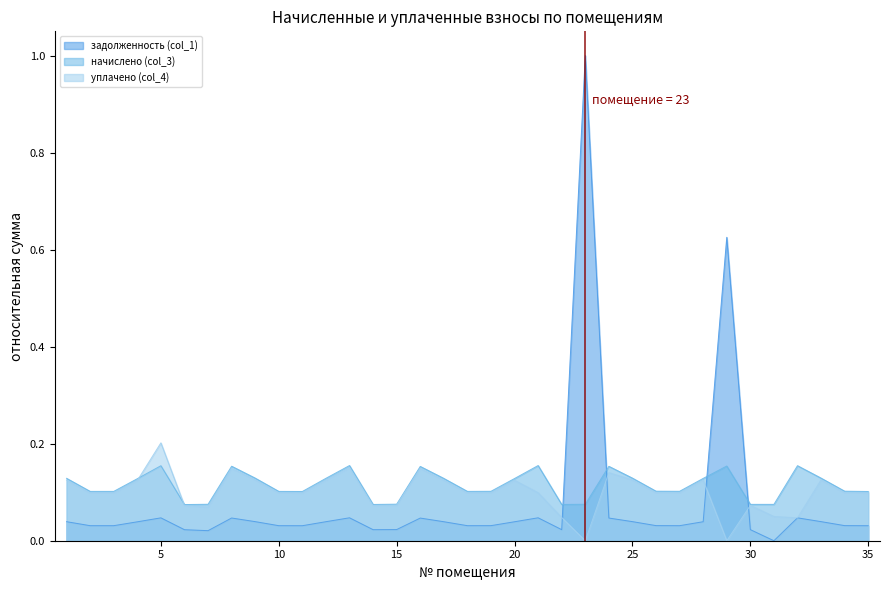

At 13, list the series in order from smallest to largest.

задолженность (col_1), уплачено (col_4), начислено (col_3)